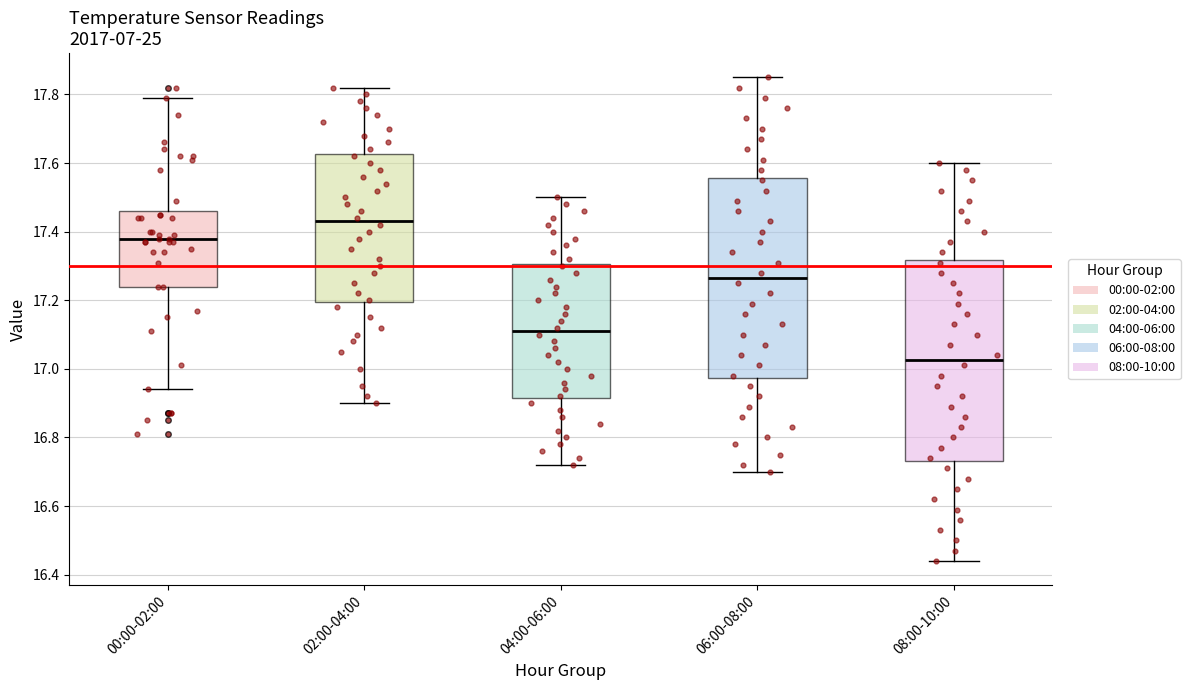

Reading left to right, read every box against the y-axis: the position of its median line, the range the box covers, and the ends of its whiskers. The values are not printed on the chart, so give them approximately, as read against the axis.

00:00-02:00: median 17.38, box 17.24 to 17.46, whiskers 16.94 to 17.80
02:00-04:00: median 17.44, box 17.20 to 17.62, whiskers 16.90 to 17.82
04:00-06:00: median 17.12, box 16.92 to 17.30, whiskers 16.72 to 17.50
06:00-08:00: median 17.26, box 16.98 to 17.56, whiskers 16.70 to 17.86
08:00-10:00: median 17.02, box 16.74 to 17.32, whiskers 16.44 to 17.60